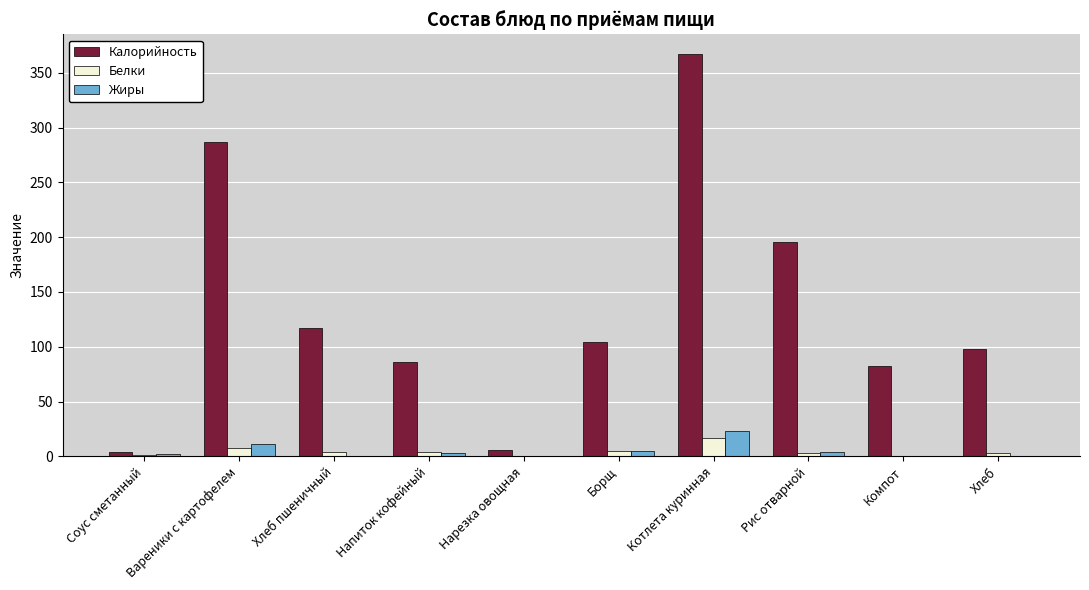

Count the number of data series in this chart.

3